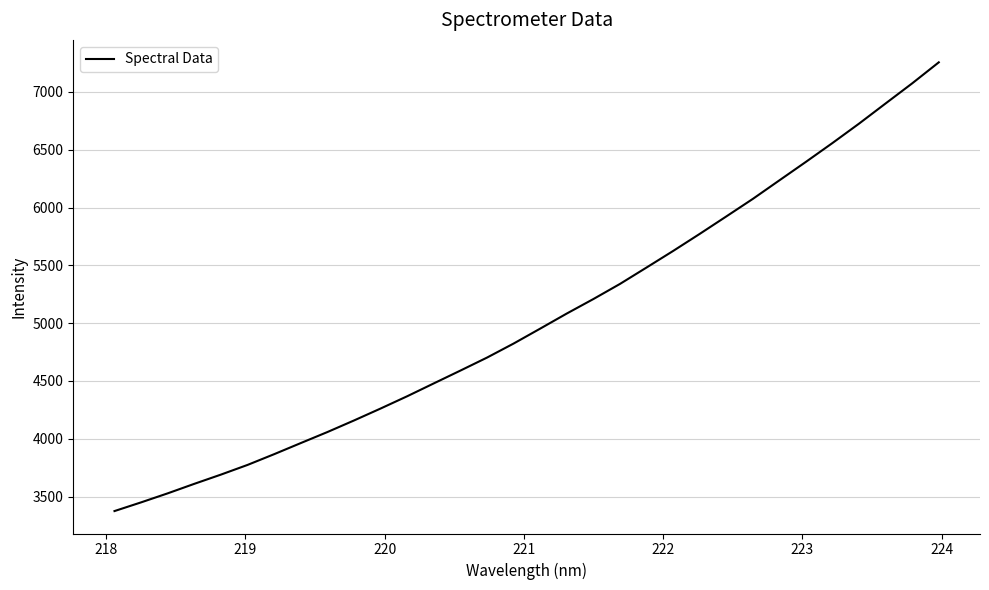

What is the difference between the maximum and minimum values?

3880.8